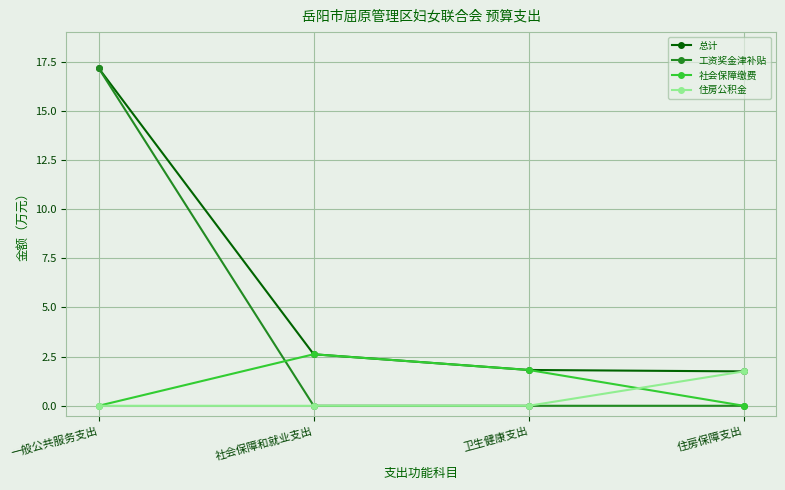

Is it true that 工资奖金津补贴 equals 0.0 at 社会保障和就业支出?

True